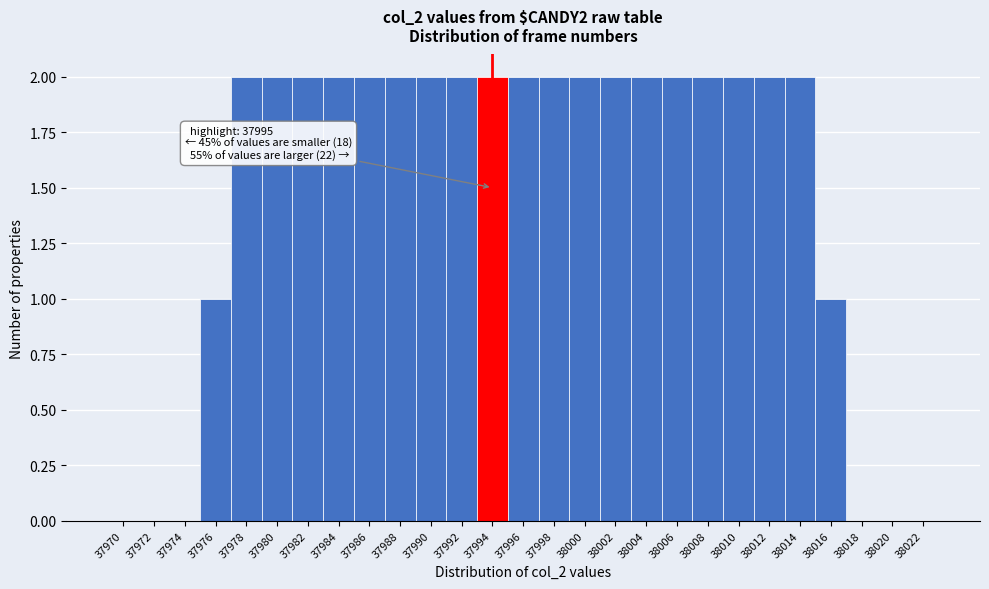

Reading left to right, what are all the values shown in this chart?

37970=0	37972=0	37974=0	37976=1	37978=2	37980=2	37982=2	37984=2	37986=2	37988=2	37990=2	37992=2	37994=2	37996=2	37998=2	38000=2	38002=2	38004=2	38006=2	38008=2	38010=2	38012=2	38014=2	38016=1	38018=0	38020=0	38022=0